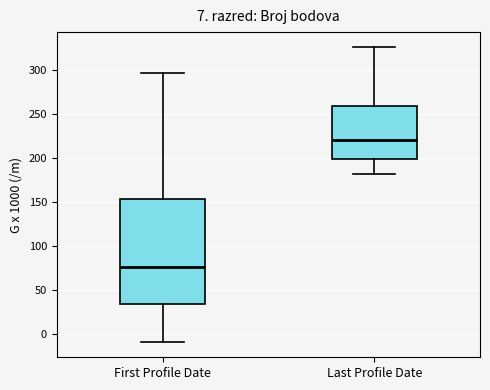

Which box's median line is the highest?

Last Profile Date